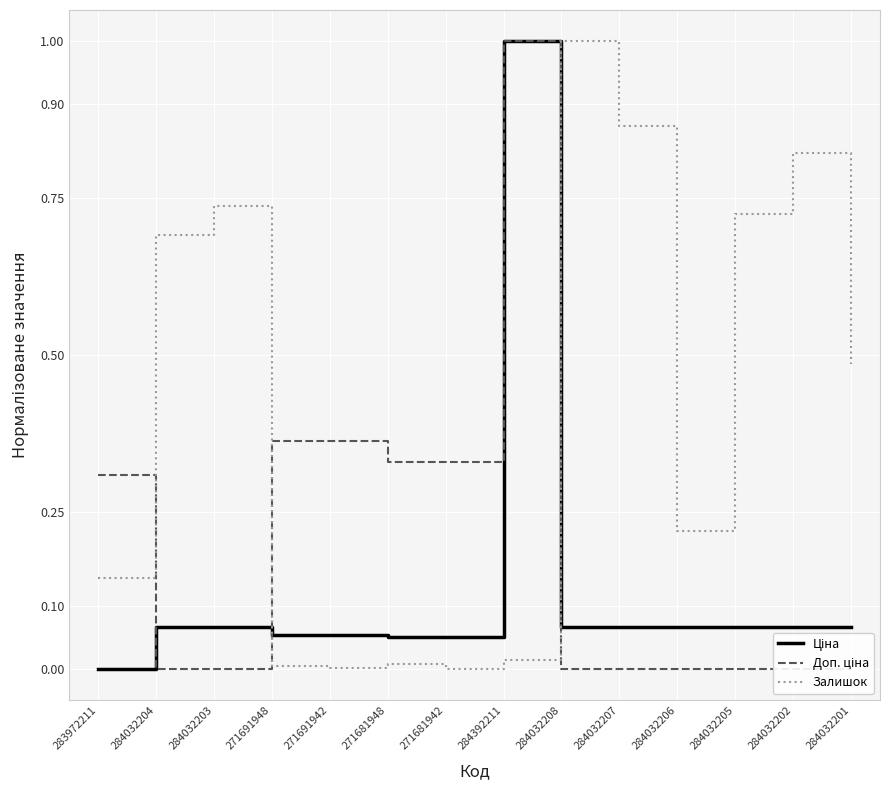

Which series has the widest spread of values?

Ціна